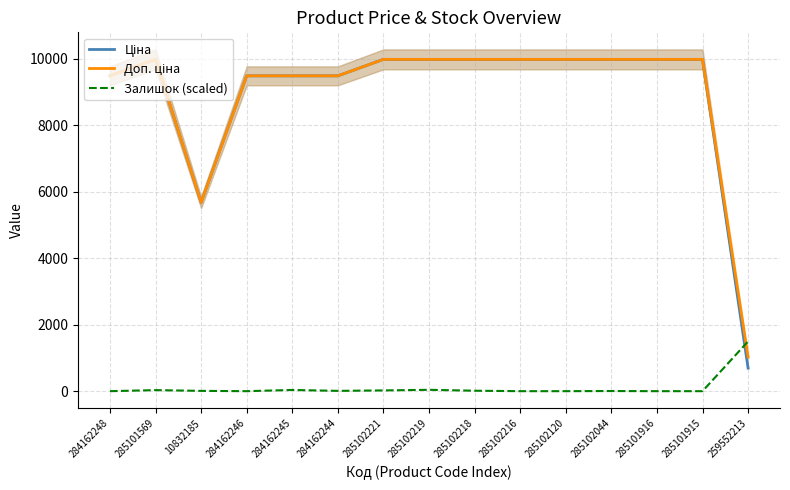

Rank the series at 285102120 from lowest to highest value.

Залишок (scaled), Ціна, Доп. ціна